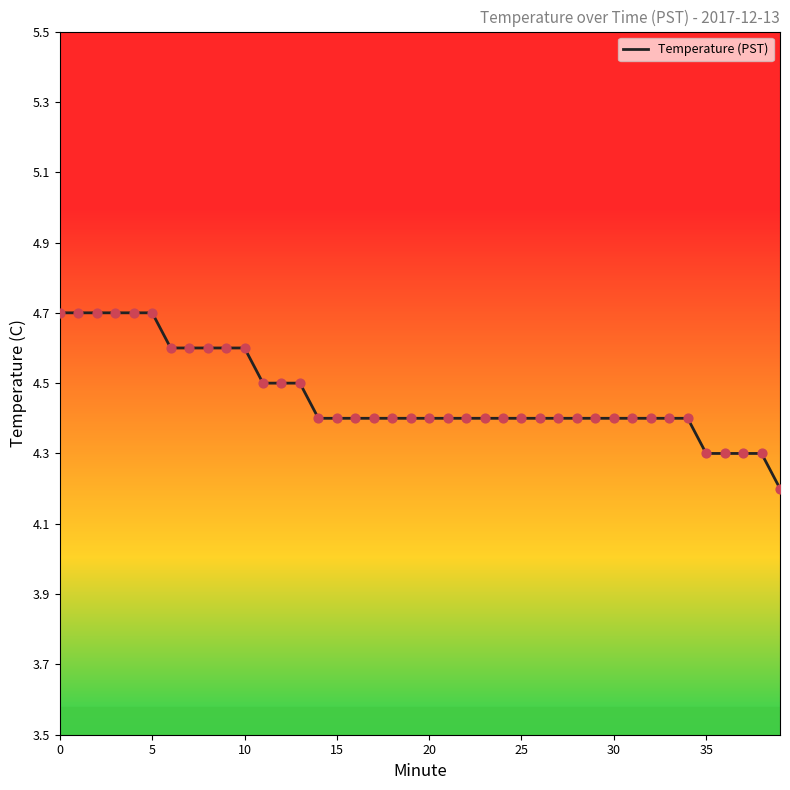

What is the smallest value displayed?

4.2